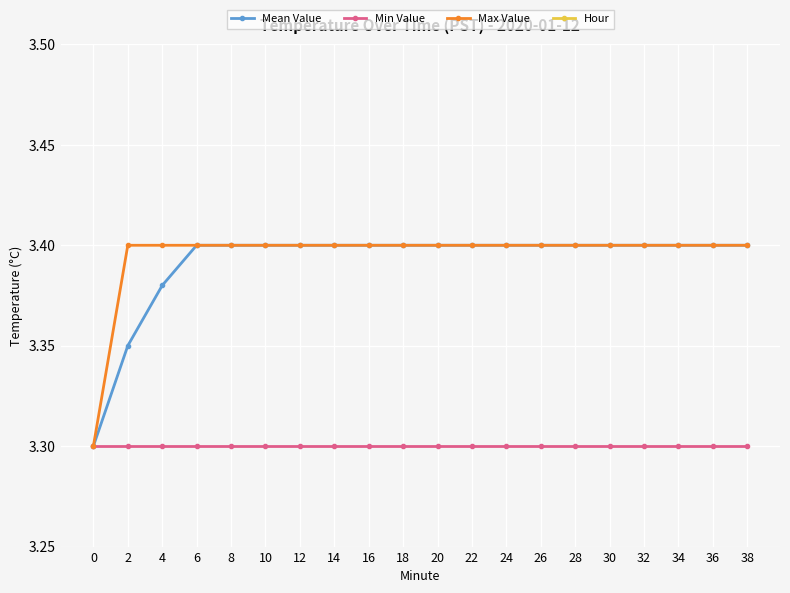

Rank the series by their maximum value, from highest to lowest.

Mean Value, Max Value, Min Value, Hour